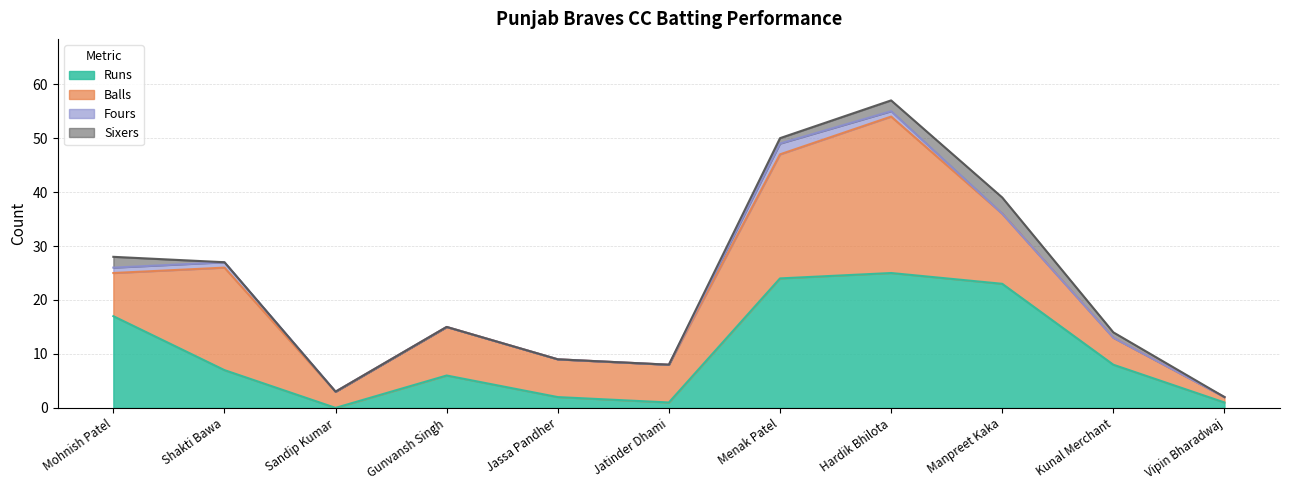

Reading right to left, list all the values displayed in this chart.

Runs: Vipin Bharadwaj=1	Kunal Merchant=8	Manpreet Kaka=23	Hardik Bhilota=25	Menak Patel=24	Jatinder Dhami=1	Jassa Pandher=2	Gunvansh Singh=6	Sandip Kumar=0	Shakti Bawa=7	Mohnish Patel=17
Balls: Vipin Bharadwaj=1	Kunal Merchant=5	Manpreet Kaka=13	Hardik Bhilota=29	Menak Patel=23	Jatinder Dhami=7	Jassa Pandher=7	Gunvansh Singh=9	Sandip Kumar=3	Shakti Bawa=19	Mohnish Patel=8
Fours: Vipin Bharadwaj=0	Kunal Merchant=0	Manpreet Kaka=0	Hardik Bhilota=1	Menak Patel=2	Jatinder Dhami=0	Jassa Pandher=0	Gunvansh Singh=0	Sandip Kumar=0	Shakti Bawa=1	Mohnish Patel=1
Sixers: Vipin Bharadwaj=0	Kunal Merchant=1	Manpreet Kaka=3	Hardik Bhilota=2	Menak Patel=1	Jatinder Dhami=0	Jassa Pandher=0	Gunvansh Singh=0	Sandip Kumar=0	Shakti Bawa=0	Mohnish Patel=2